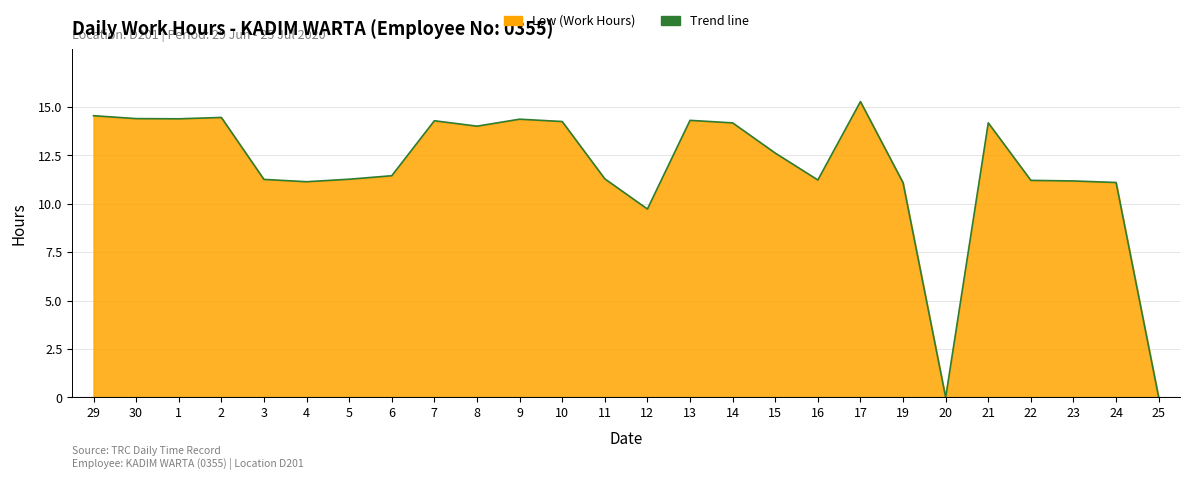

List the labels in order of value, smallest first.

20, 25, 12, 19, 24, 4, 23, 22, 16, 3, 5, 11, 6, 15, 8, 14, 21, 10, 7, 13, 9, 1, 30, 2, 29, 17